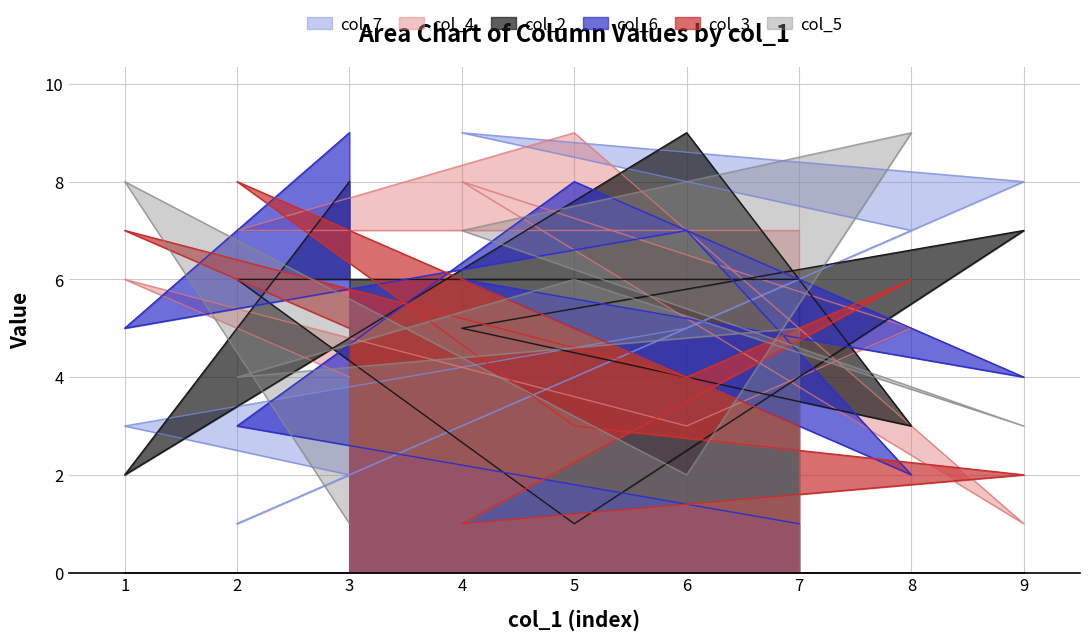

At which category does col_6 reach its first local valley?

9